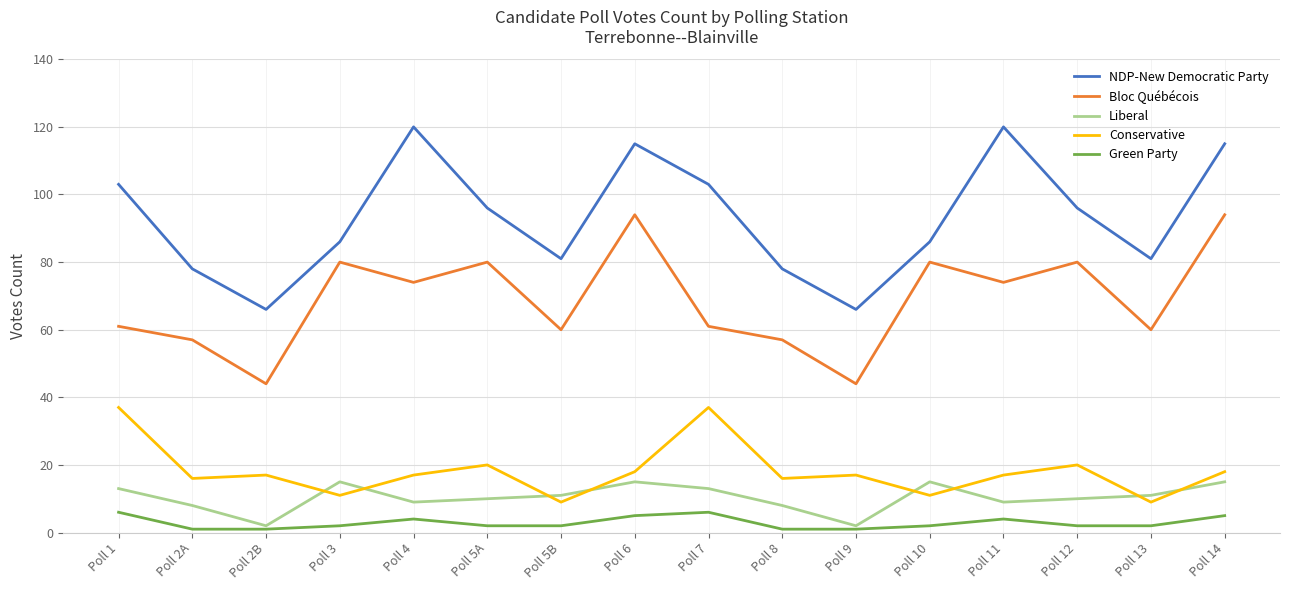

Is the value of Green Party at Poll 8 greater than the value of Bloc Québécois at Poll 12?

No